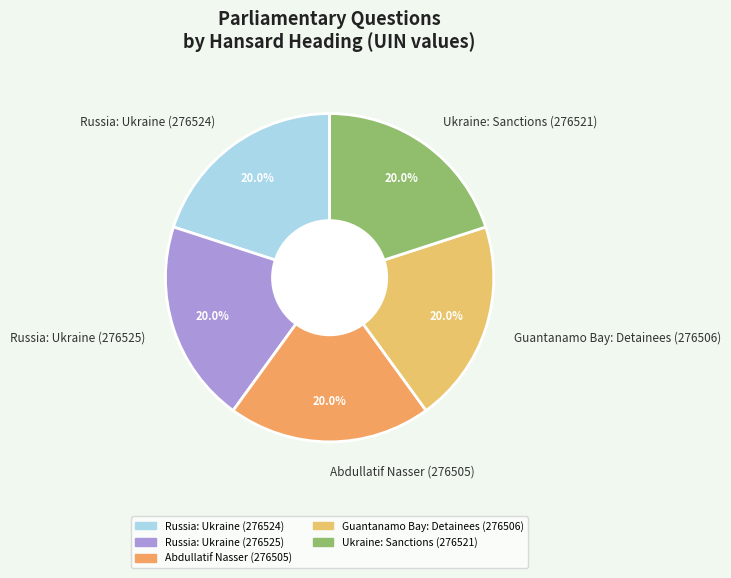

How much of the chart is everything except Abdullatif Nasser (276505)?

80.0%